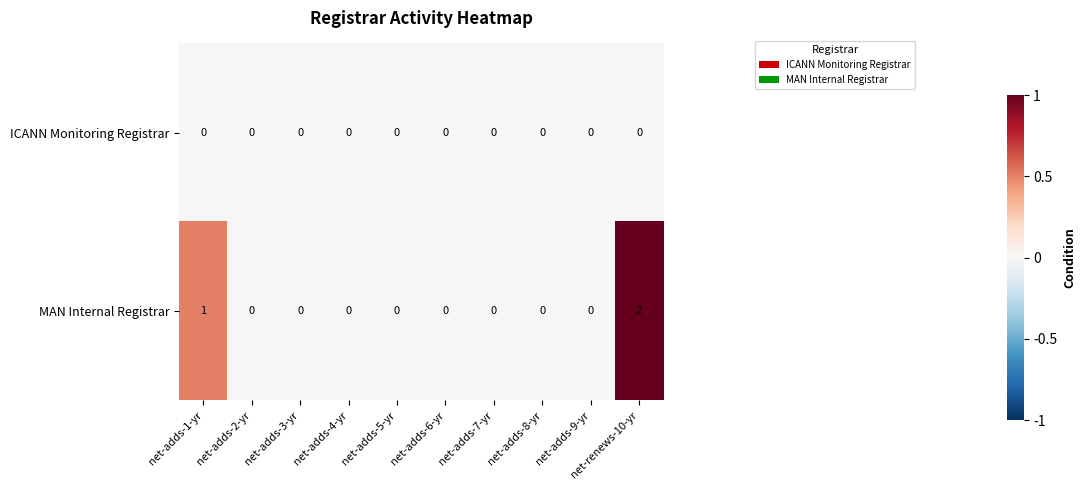

The value of MAN Internal Registrar at net-adds-1-yr is 2. True or false?

False